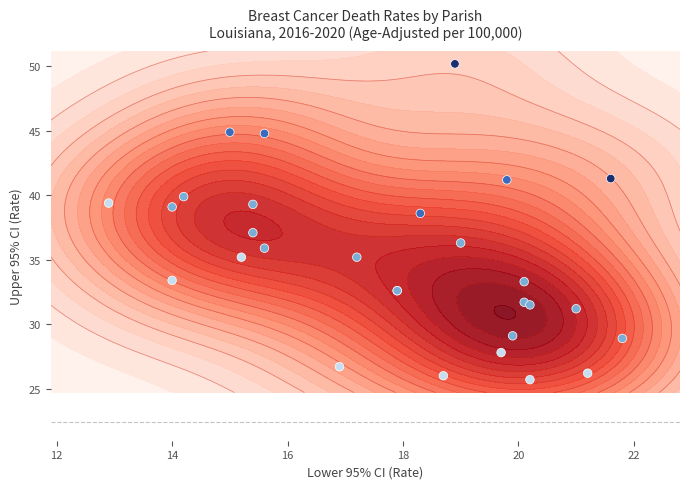

How many distinct data groups are displayed?

1